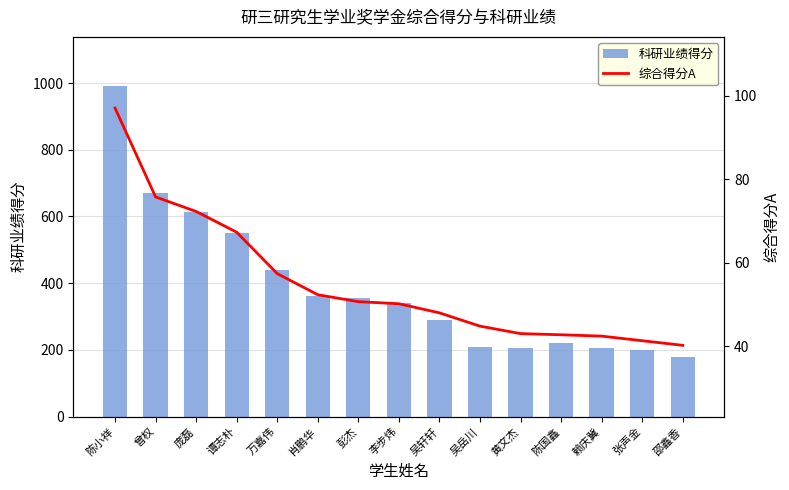

The value of 综合得分A at 肖鹏华 is 77.2. True or false?

False